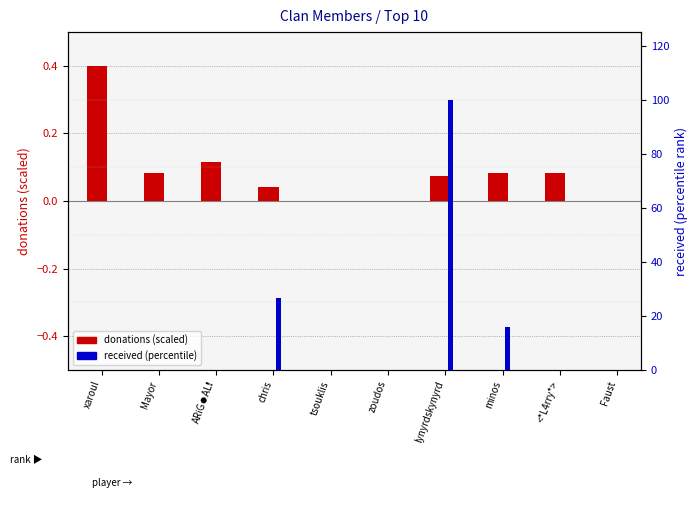

Is it true that donations (scaled) equals 0.0 at chris?

False